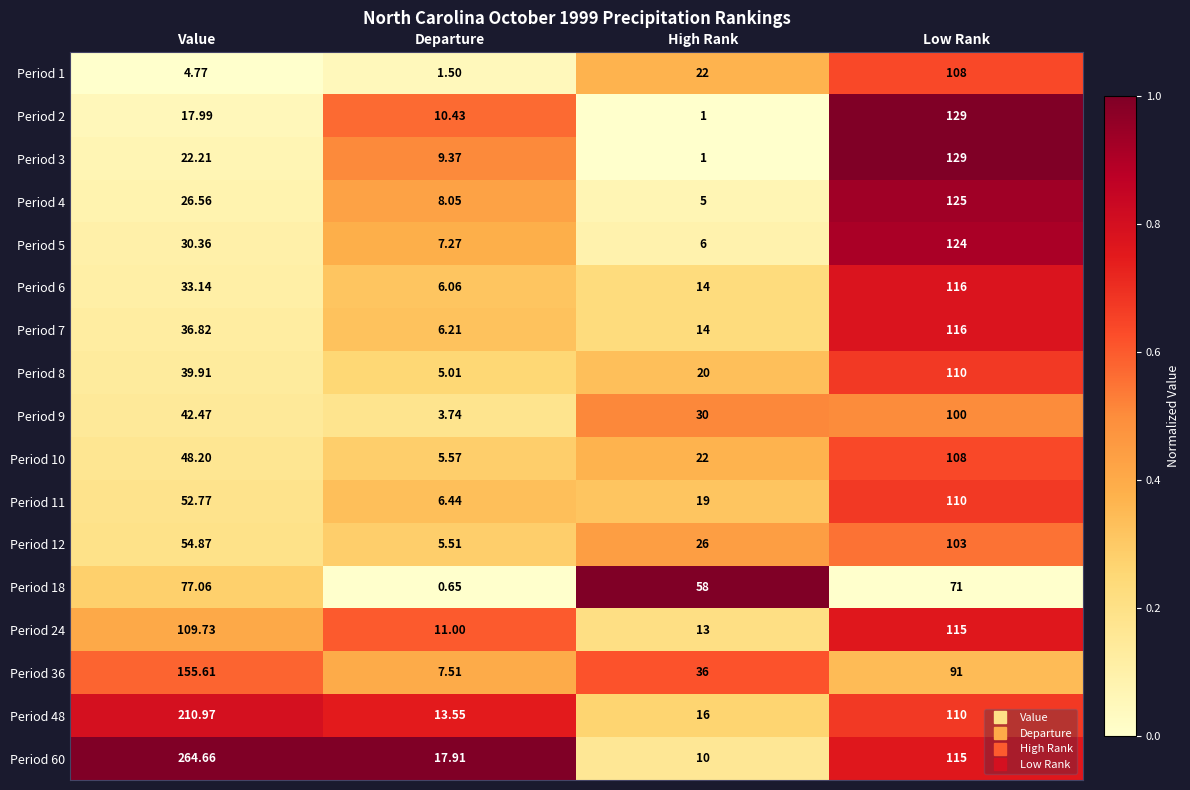

Which label corresponds to the largest value in the chart?

Value